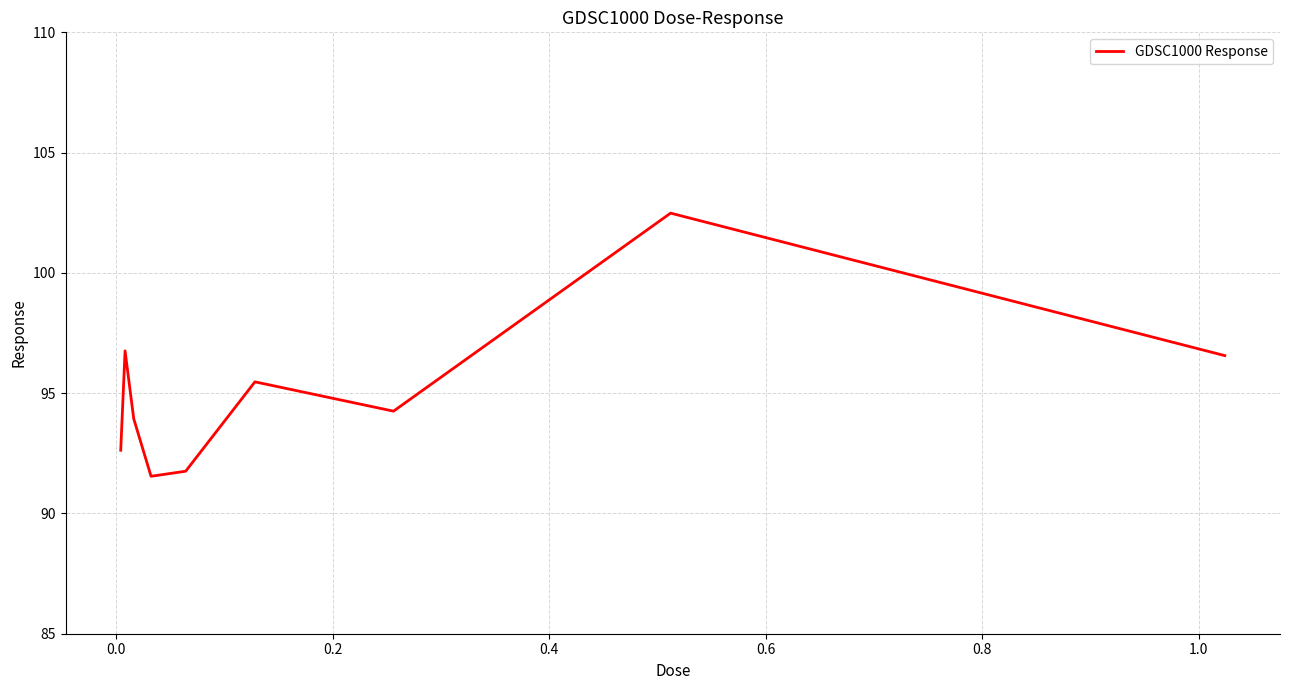

What is the difference between the maximum and minimum values?

10.9